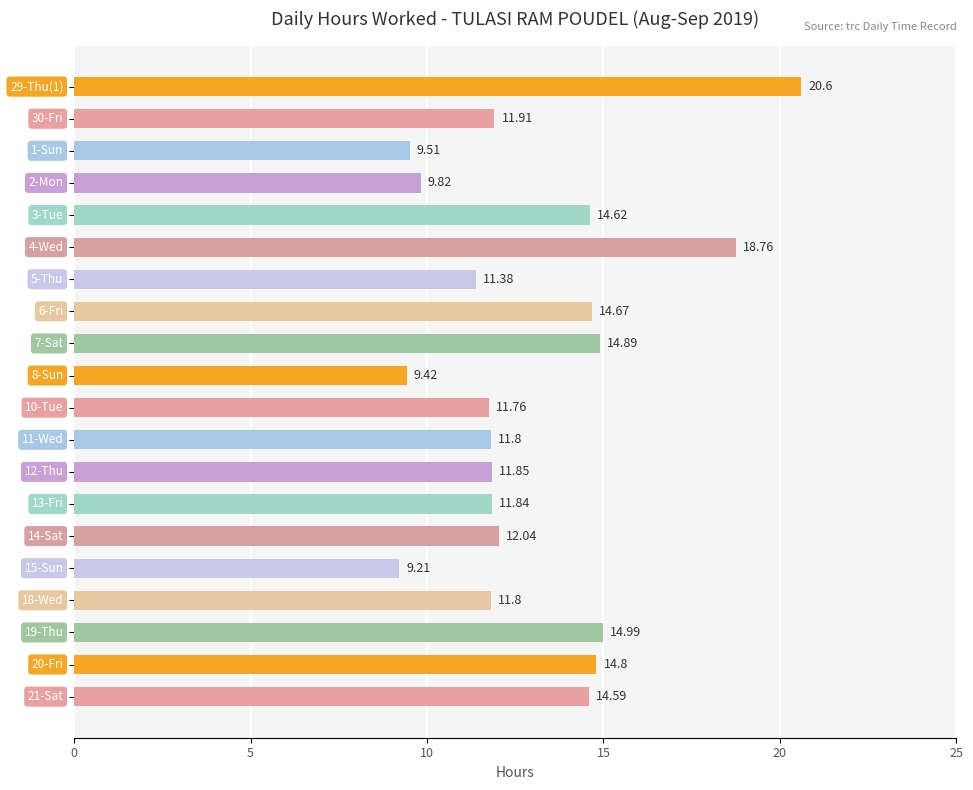

Count the number of categories in the chart.

20